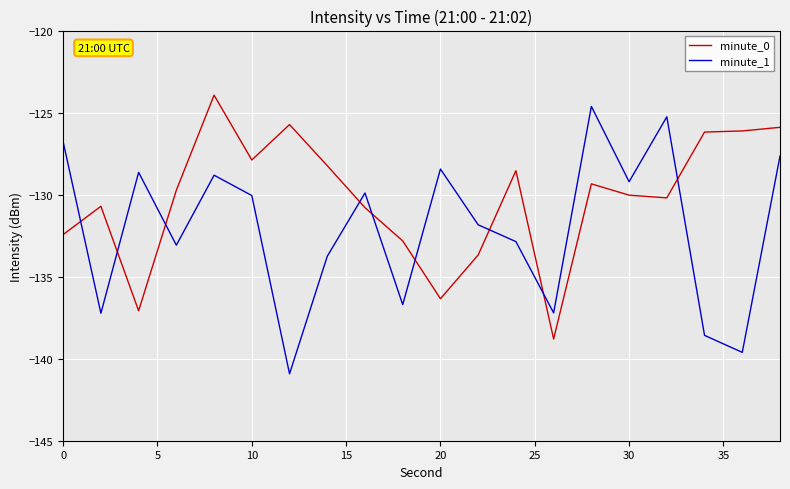

How many times do minute_0 and minute_1 cross each other?

9